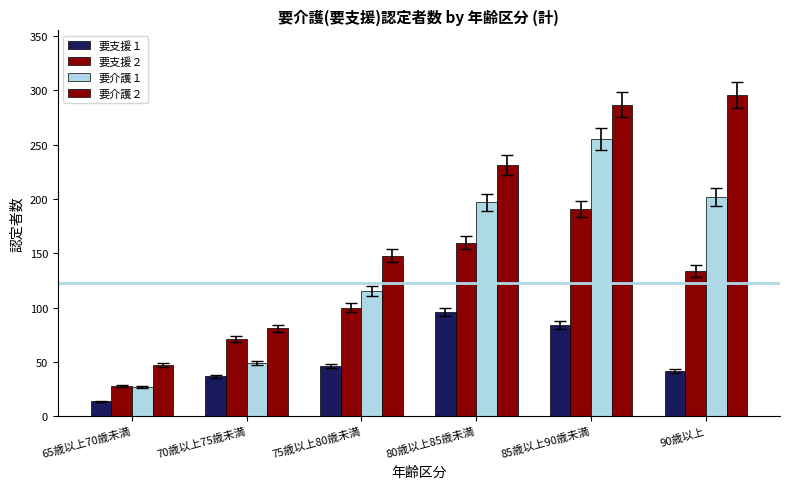

What is the label of the 6th bar from the left?

90歳以上